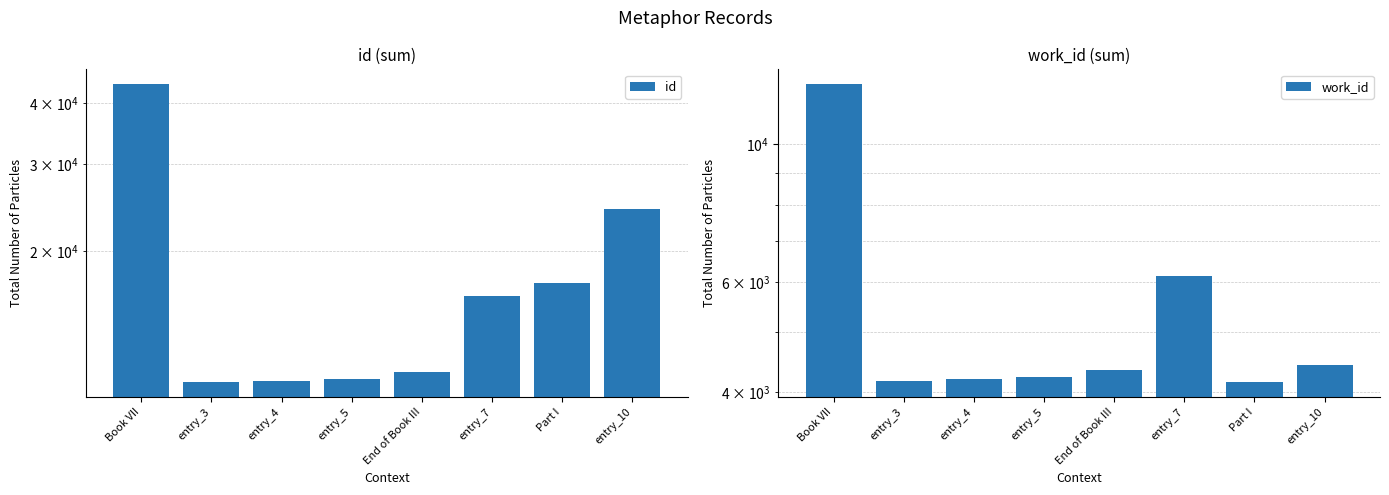

How many data points in work_id are less than 4339?

4